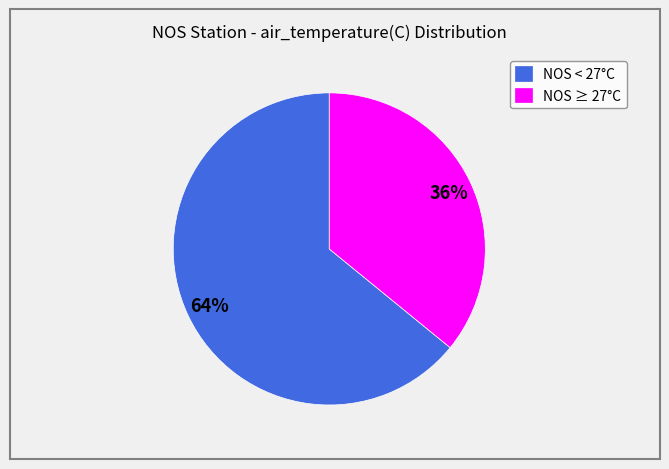

Which slice is the largest?

NOS < 27°C